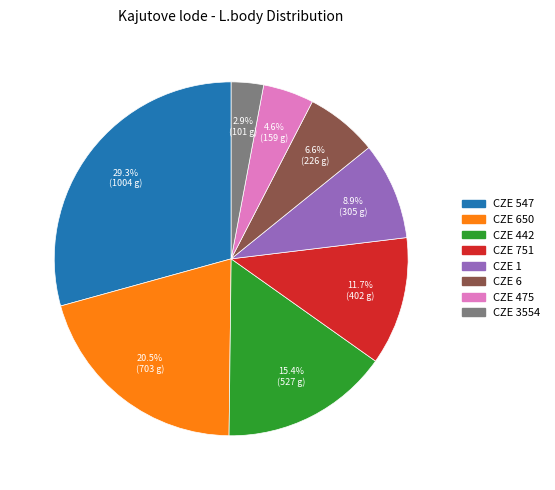

Is there any slice that represents more than half of the pie?

No